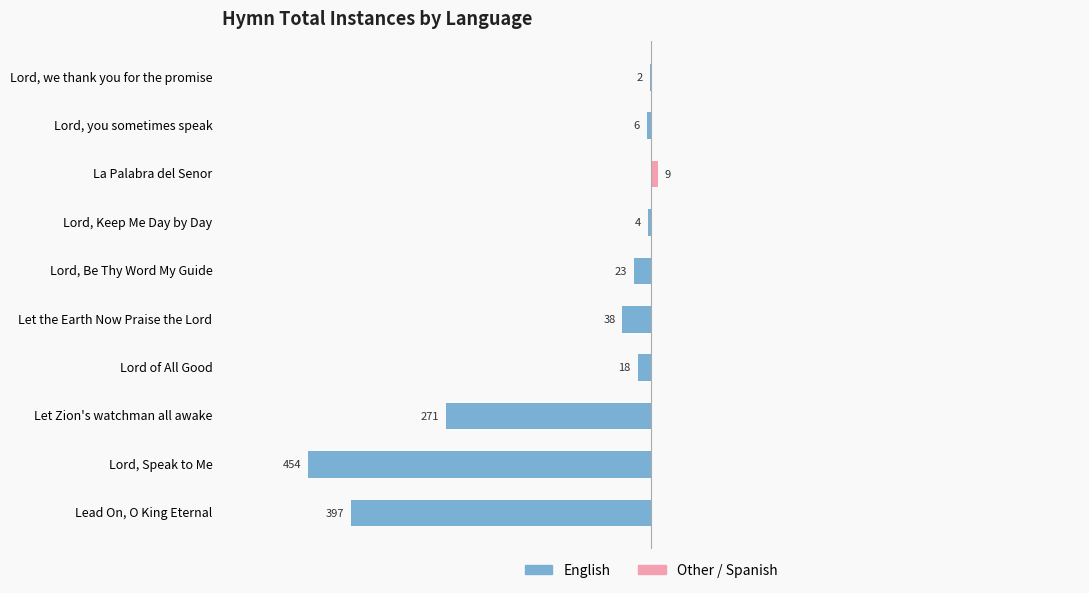

What position from the left is Let the Earth Now Praise the Lord?

5